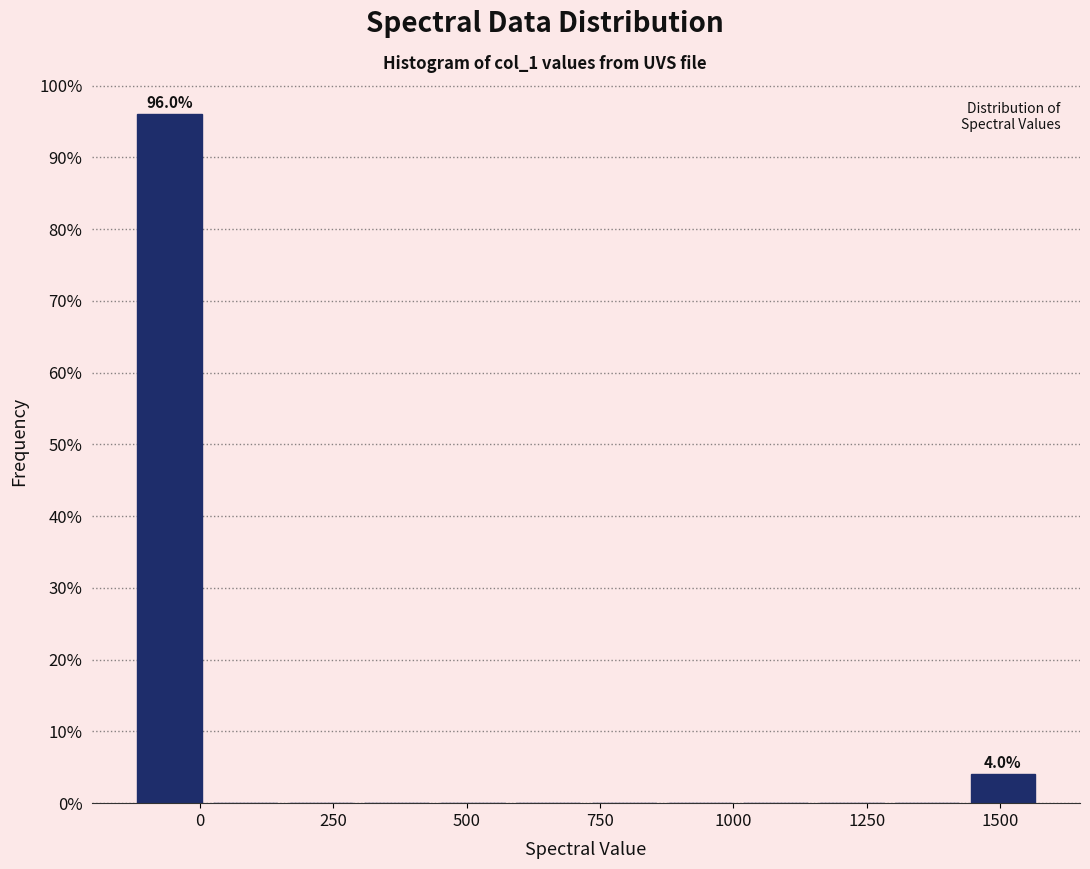

Around what value on the x-axis is the tallest bar? Give the approximate position of its centre, as read against the axis.

-50